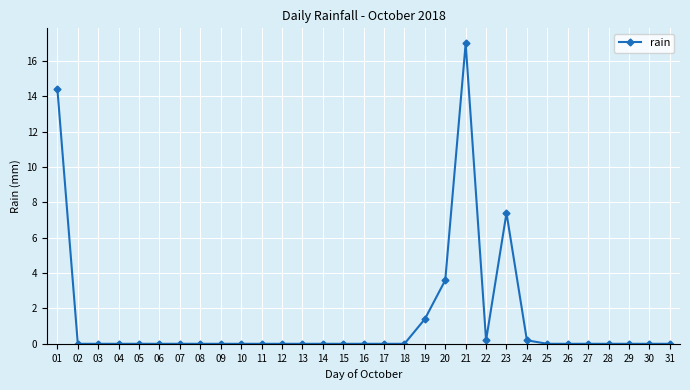

True or false: the data has more than 1 interior local peaks.

True